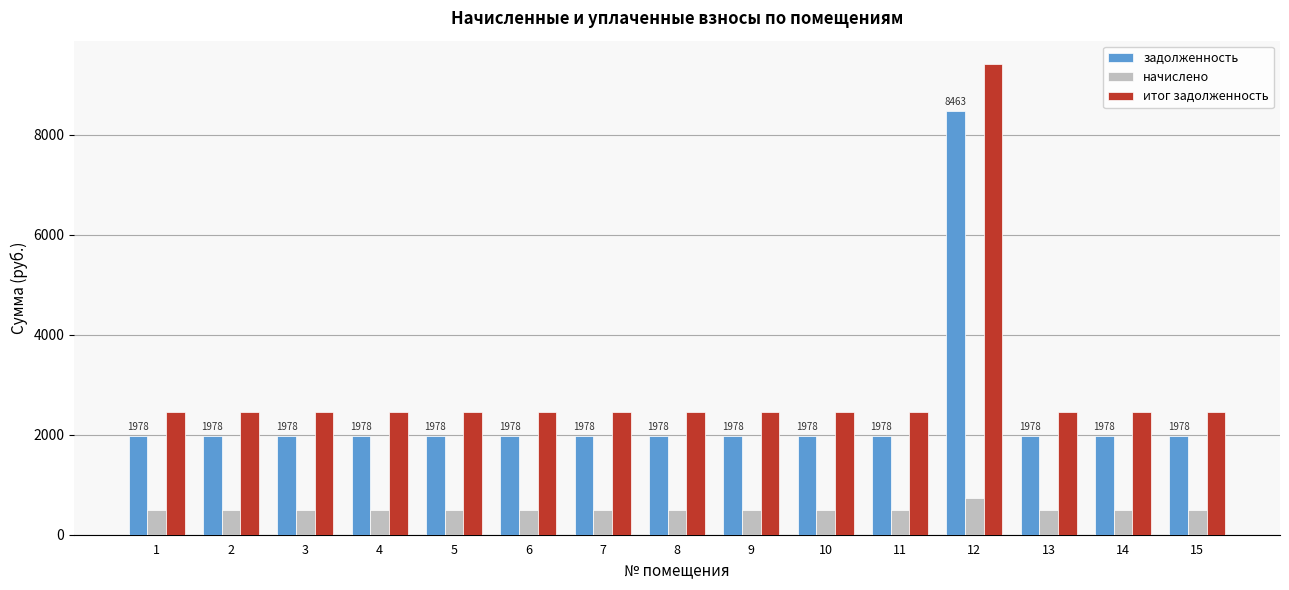

Reading left to right, what are all the values shown in this chart?

задолженность: 1=1978.0	2=1978.0	3=1978.0	4=1978.0	5=1978.0	6=1978.0	7=1978.0	8=1978.0	9=1978.0	10=1978.0	11=1978.0	12=8463.4	13=1978.0	14=1978.0	15=1978.0
начислено: 1=484.4	2=484.4	3=484.4	4=484.4	5=484.4	6=484.4	7=484.4	8=484.4	9=484.4	10=484.4	11=484.4	12=726.7	13=484.4	14=484.4	15=484.4
итог задолженность: 1=2462.5	2=2462.5	3=2462.5	4=2462.5	5=2462.5	6=2462.5	7=2462.5	8=2462.5	9=2462.5	10=2462.5	11=2462.5	12=9407.9	13=2462.5	14=2462.5	15=2462.5